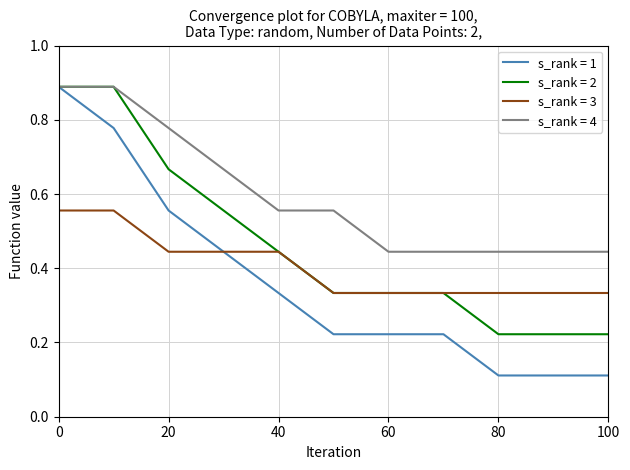

Which series has the largest total across all categories?

s_rank = 4